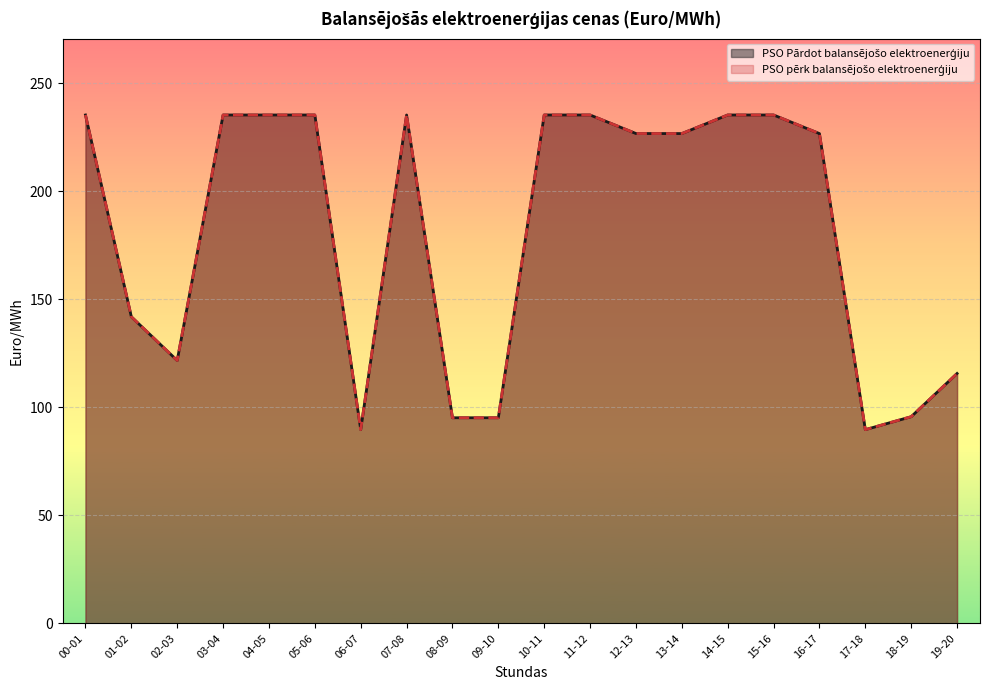

What are all the series names shown in the legend?

PSO Pārdot balansējošo elektroenerģiju, PSO pērk balansējošo elektroenerģiju